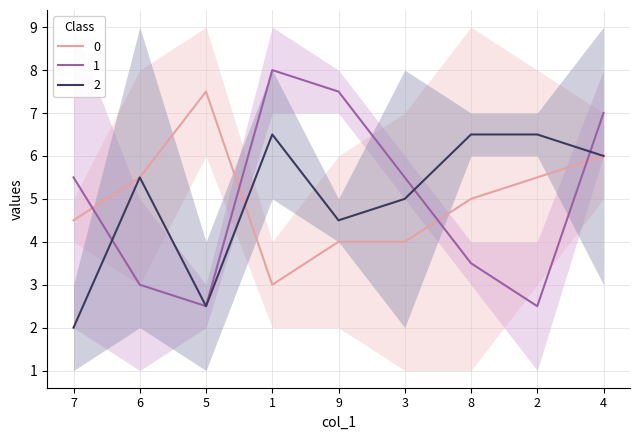

The value of 0 at 4 is 6.0. True or false?

True